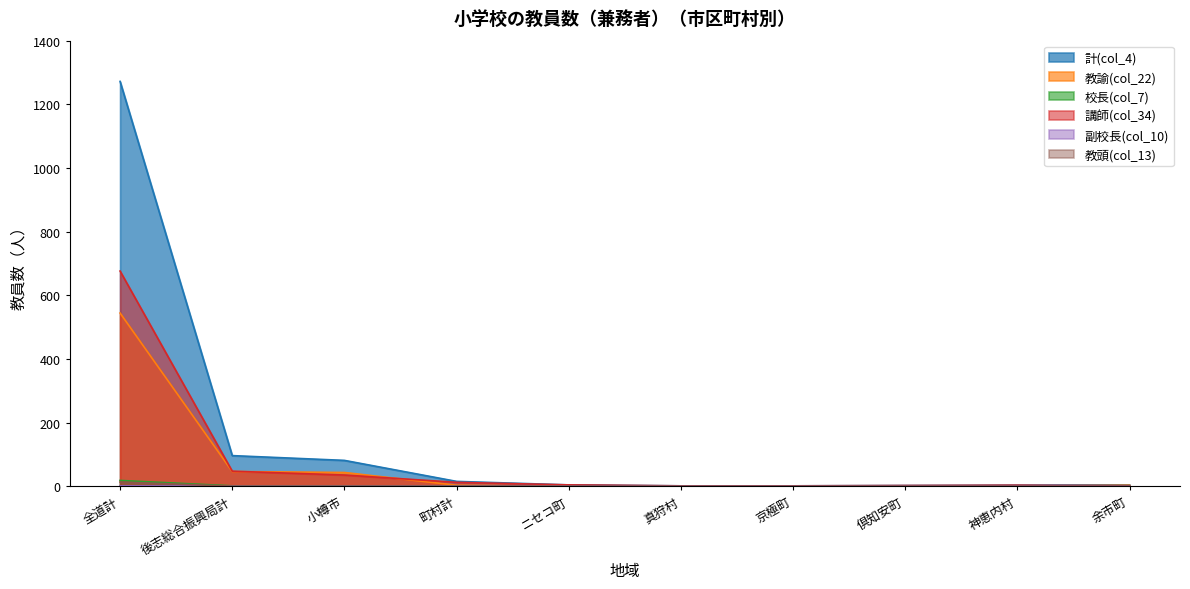

What are all the series names shown in the legend?

計(col_4), 教諭(col_22), 校長(col_7), 講師(col_34), 副校長(col_10), 教頭(col_13)